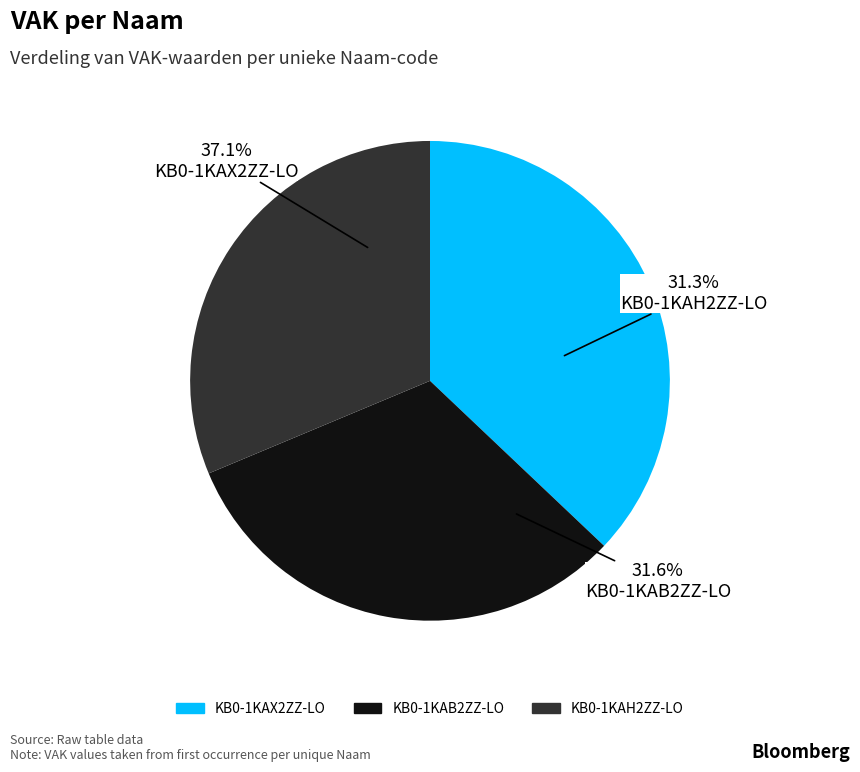

To the nearest percent, what is the combined percentage of KB0-1KAB2ZZ-LO and KB0-1KAX2ZZ-LO?

69%